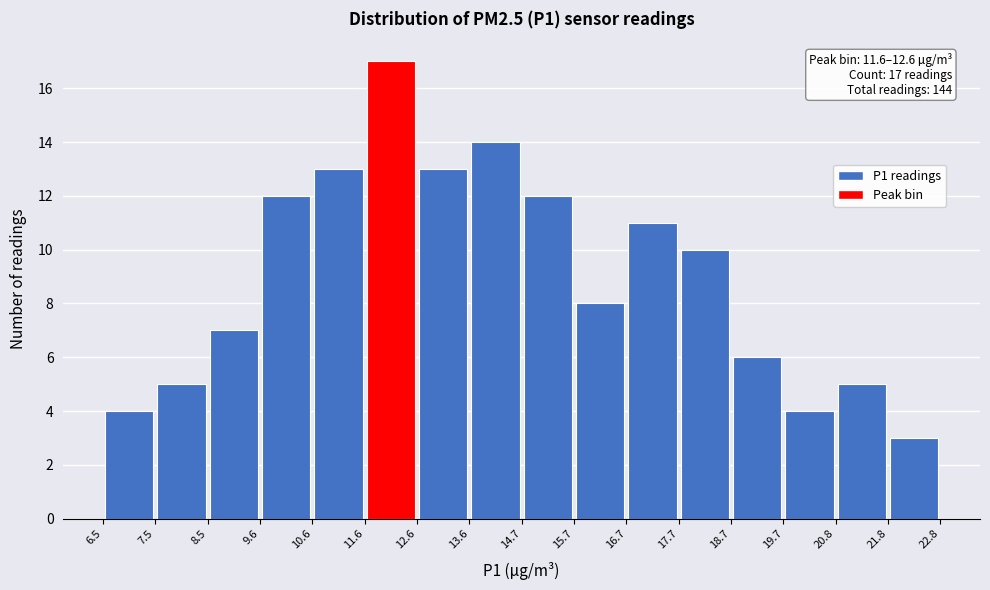

Which range on the x-axis has the tallest bar?

11.6 to 12.6